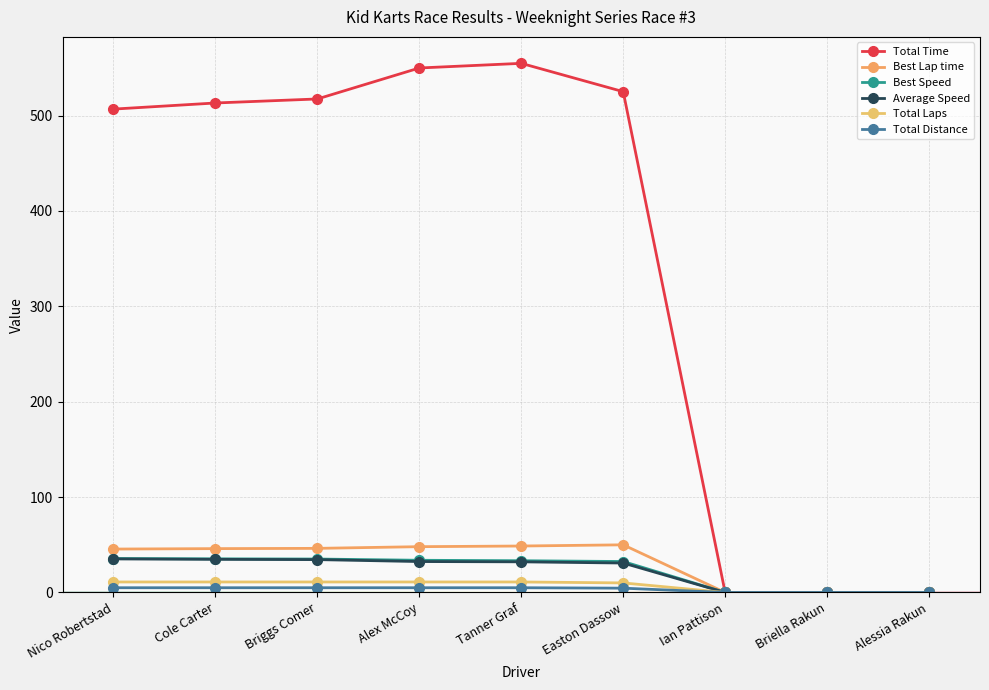

Which category has the highest value across all series?

Tanner Graf